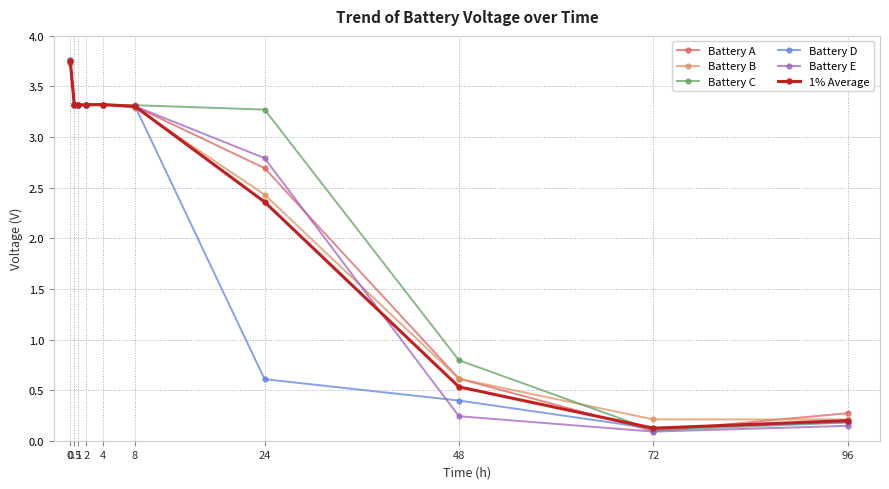

Which series has the widest spread of values?

Battery E